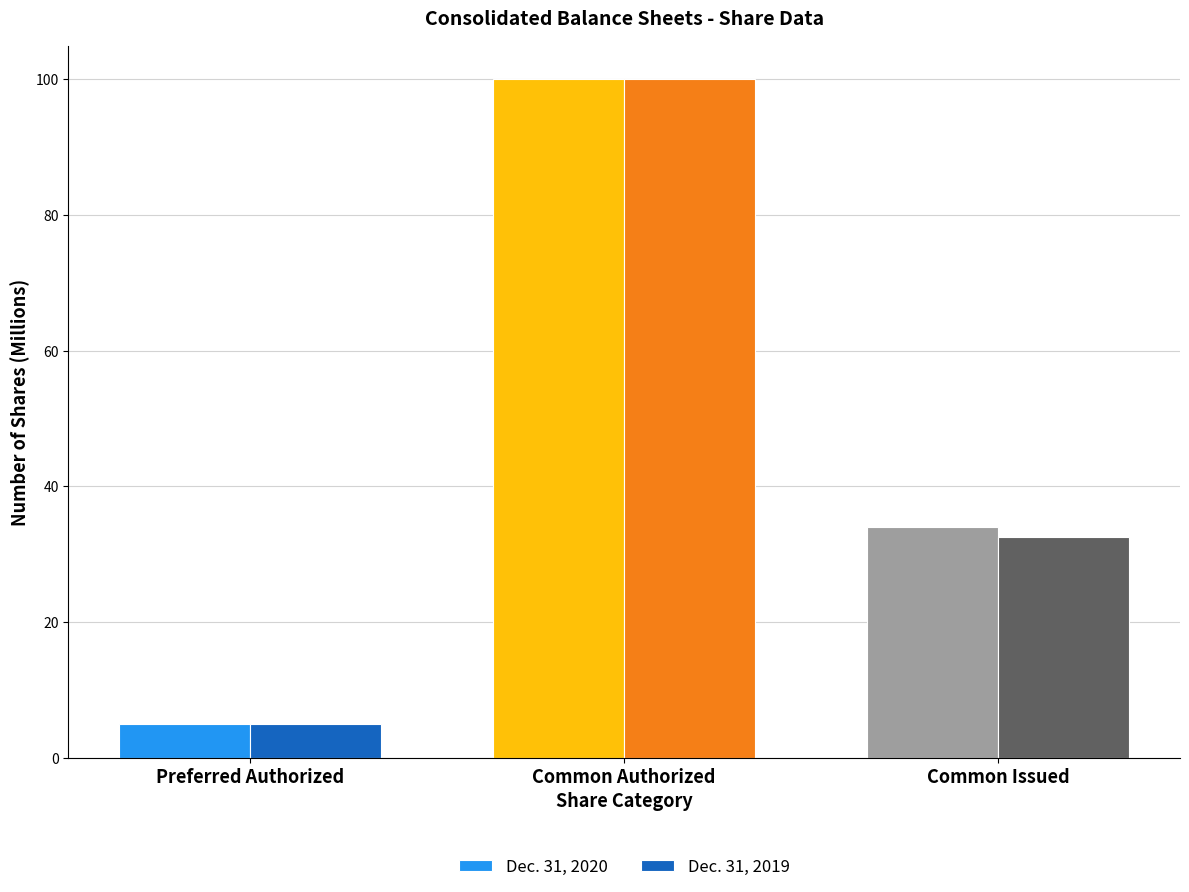

List the series in order of their overall mean, highest first.

Dec. 31, 2020, Dec. 31, 2019